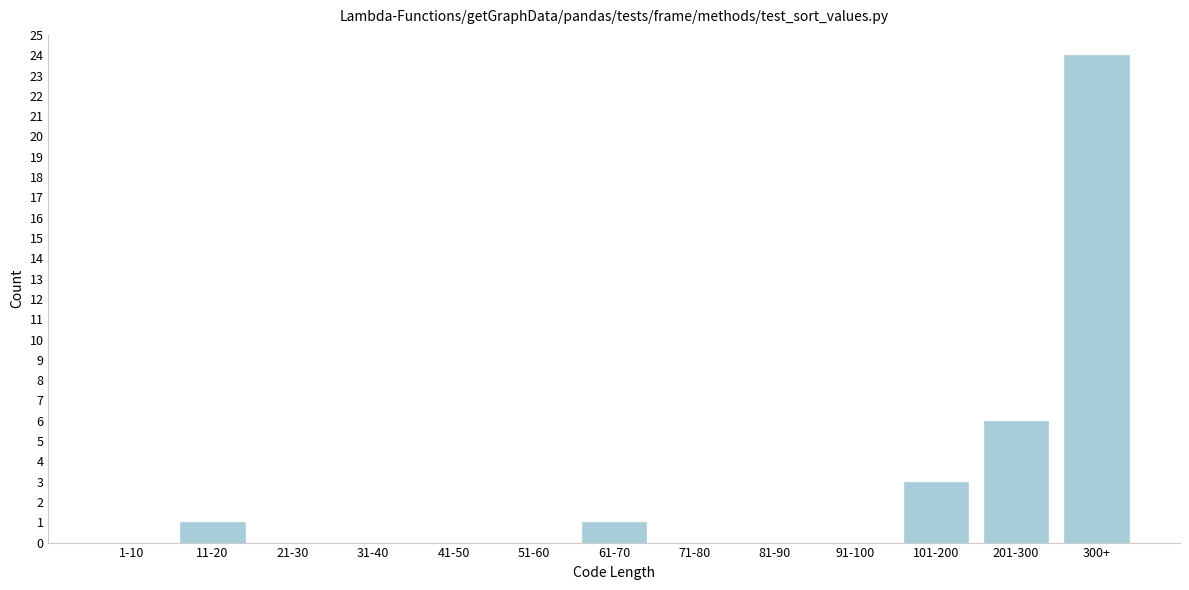

Reading left to right, what are all the values shown in this chart?

1-10=0	11-20=1	21-30=0	31-40=0	41-50=0	51-60=0	61-70=1	71-80=0	81-90=0	91-100=0	101-200=3	201-300=6	300+=24